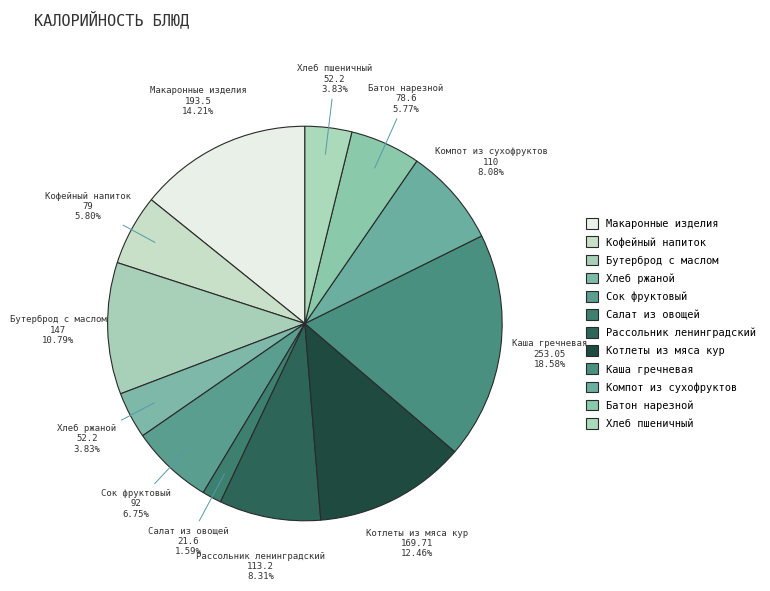

Count the number of slices in the pie.

12